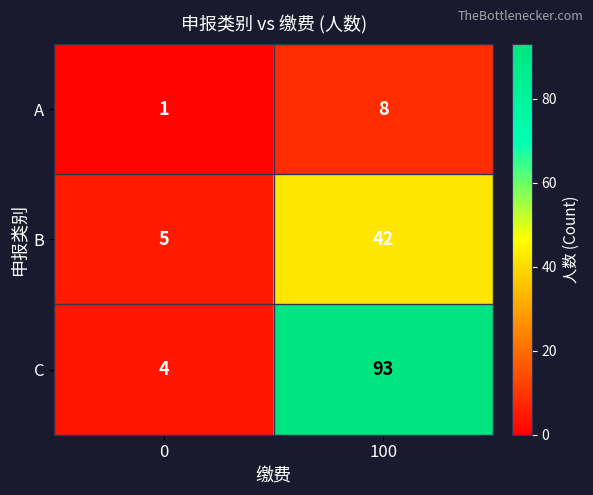

List the series in order of their peak value, highest first.

C, B, A